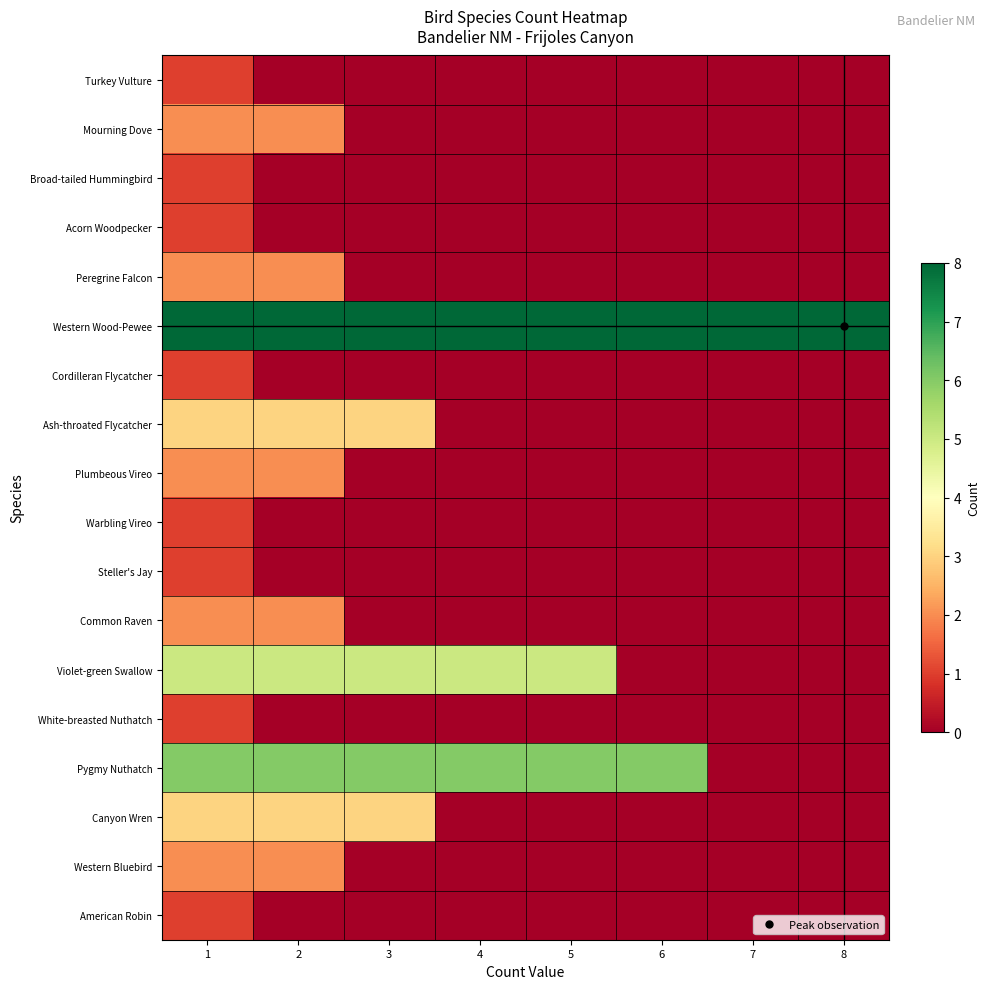

Between 3 and 1, which is larger?

1